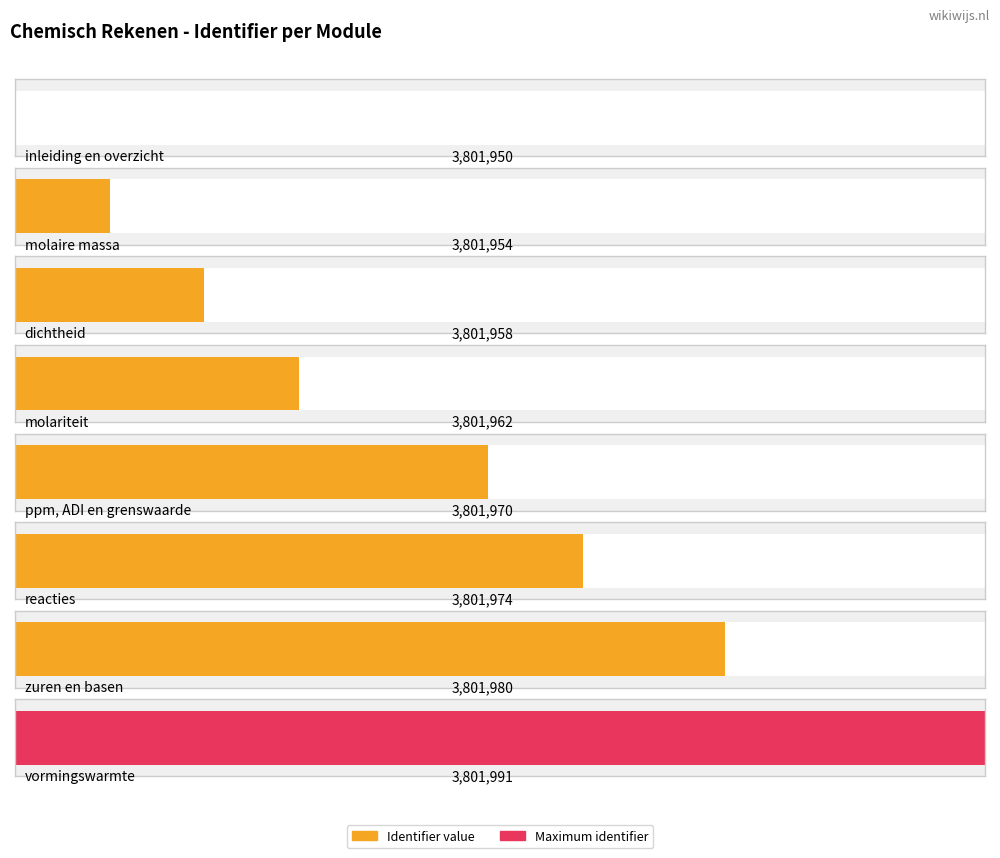

What is the difference between the second highest and second lowest values?

26